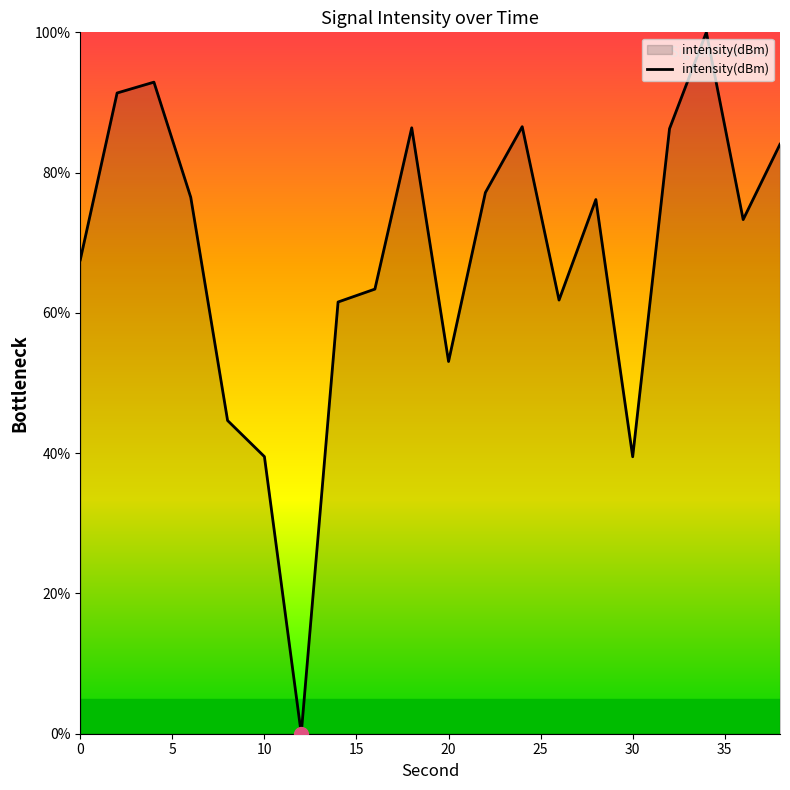

What is the greatest value displayed?

100.0